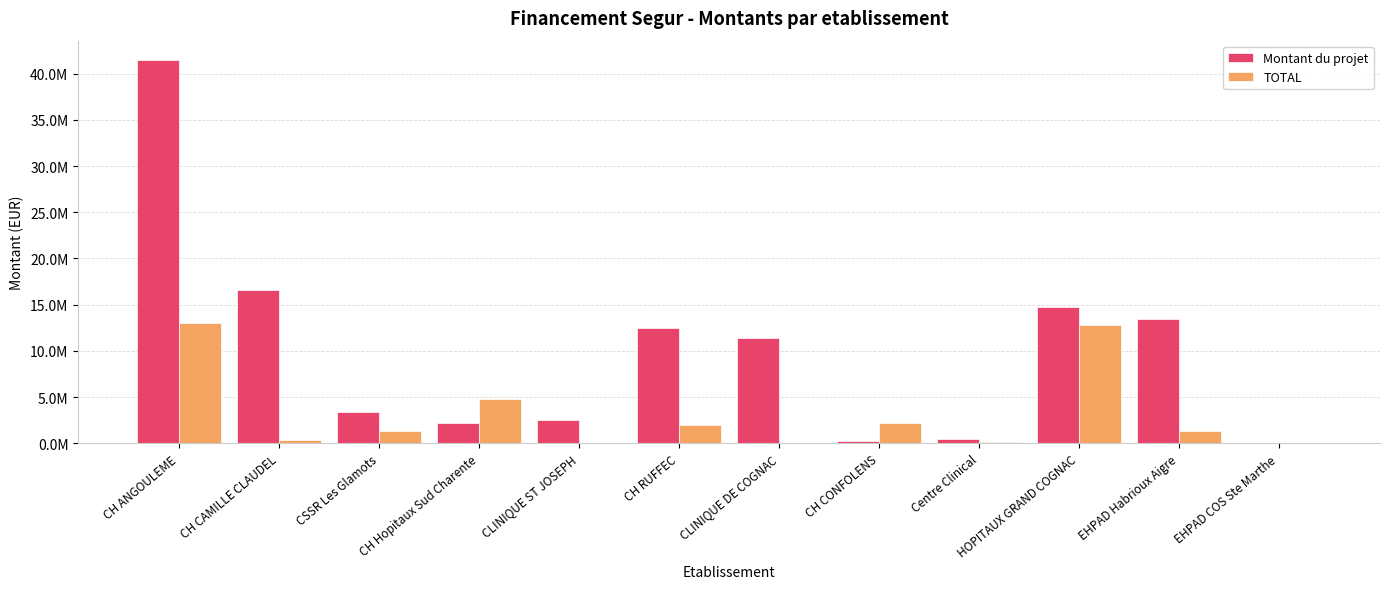

What are all the series names shown in the legend?

Montant du projet, TOTAL